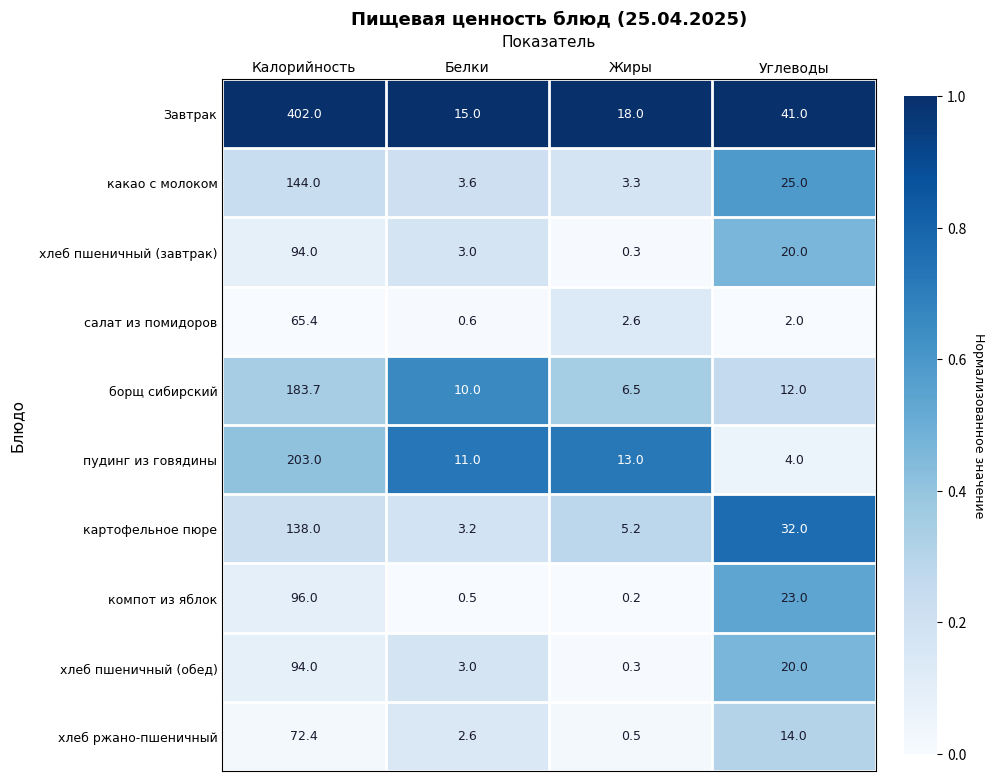

What is the difference between the maximum and minimum values in the пудинг из говядины series?

199.0